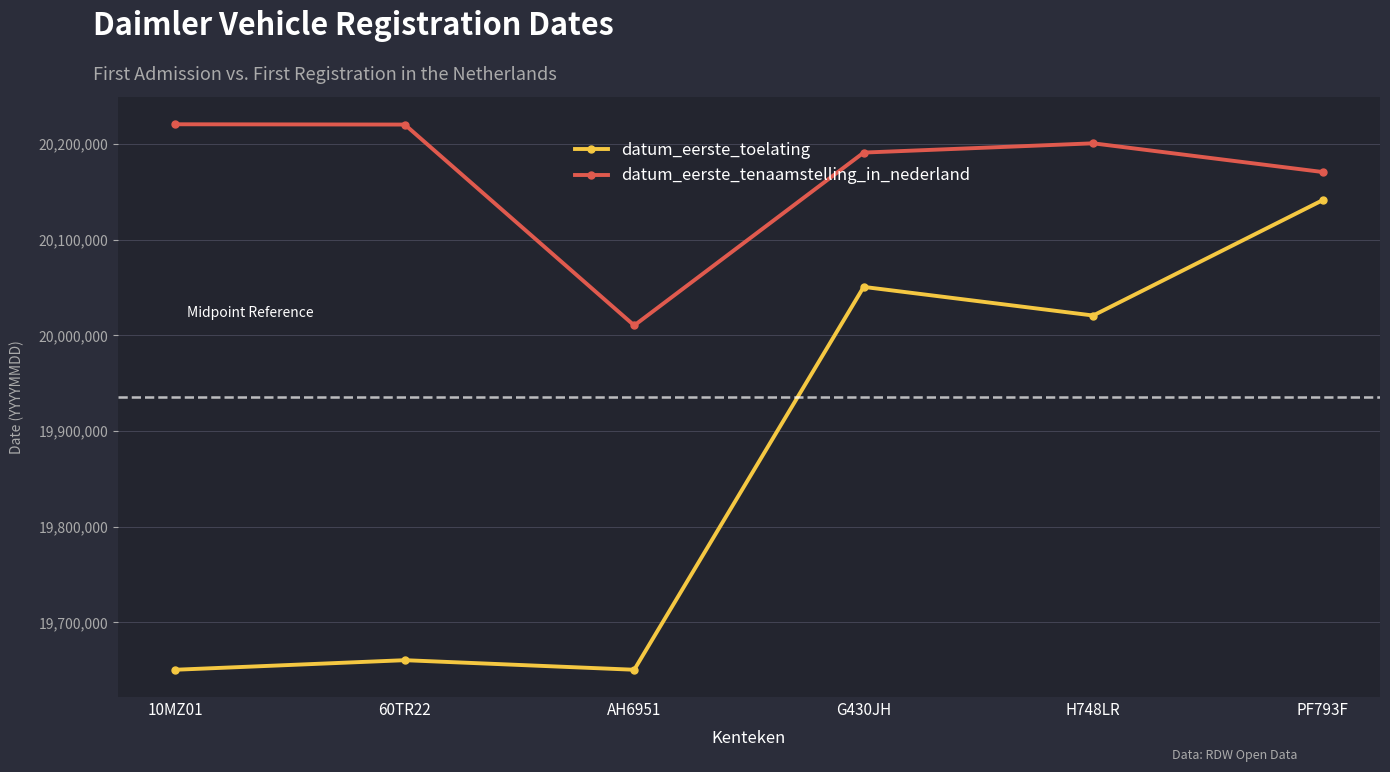

What is the value of the datum_eerste_tenaamstelling_in_nederland point at the 5th from the left?

20200610